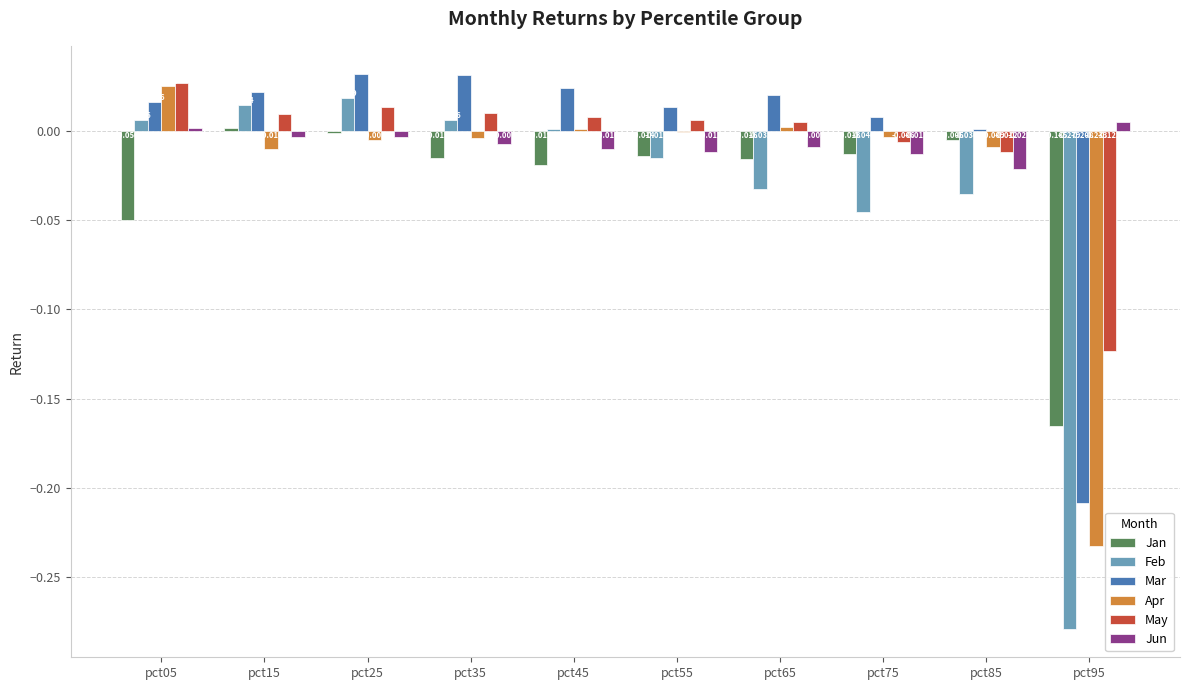

Between pct25 and pct85, which series saw the biggest shift?

Feb